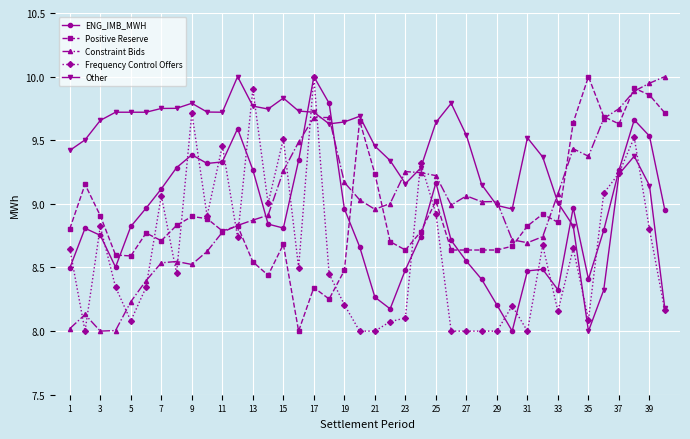

What are all the series names shown in the legend?

ENG_IMB_MWH, Positive Reserve, Constraint Bids, Frequency Control Offers, Other